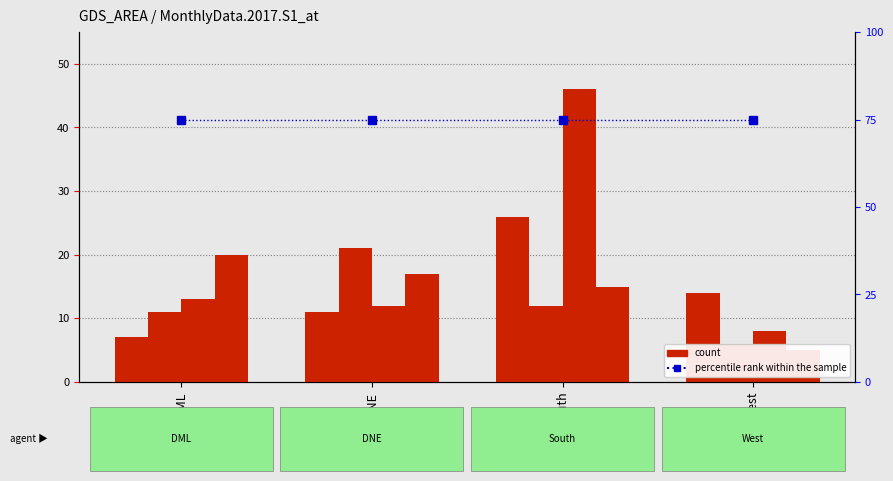

The percentile rank within the sample series shows 35 at South. True or false?

False